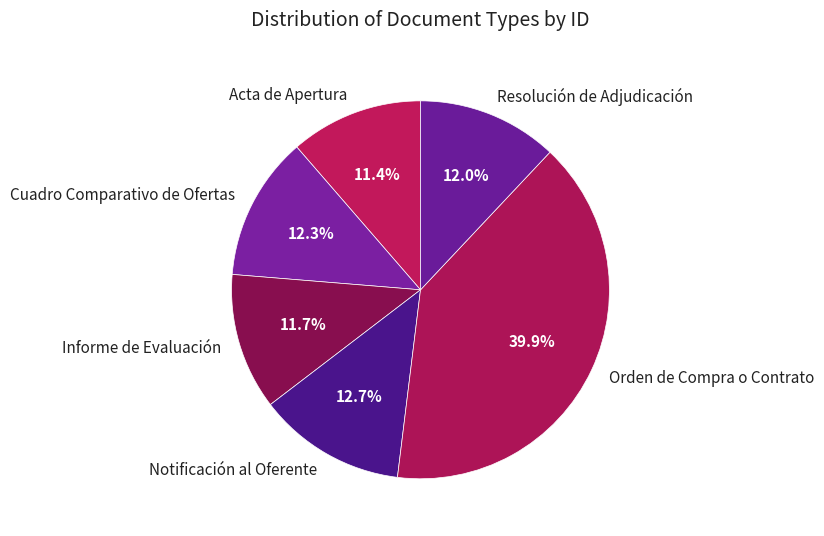

Approximately how many times larger is the value at Acta de Apertura compared to Orden de Compra o Contrato?

0.3